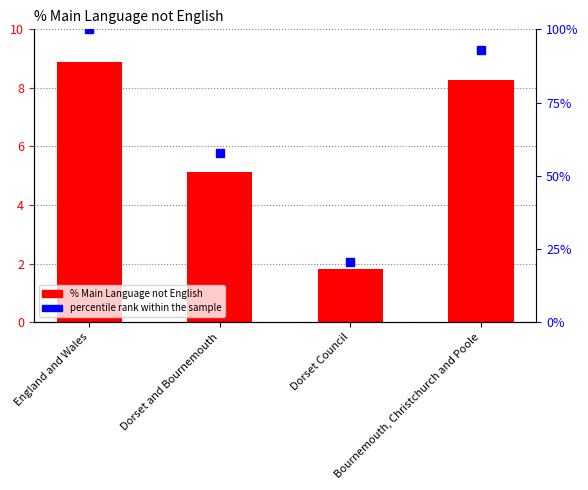

Which category has the lowest value in the % Main Language not English series?

Dorset Council